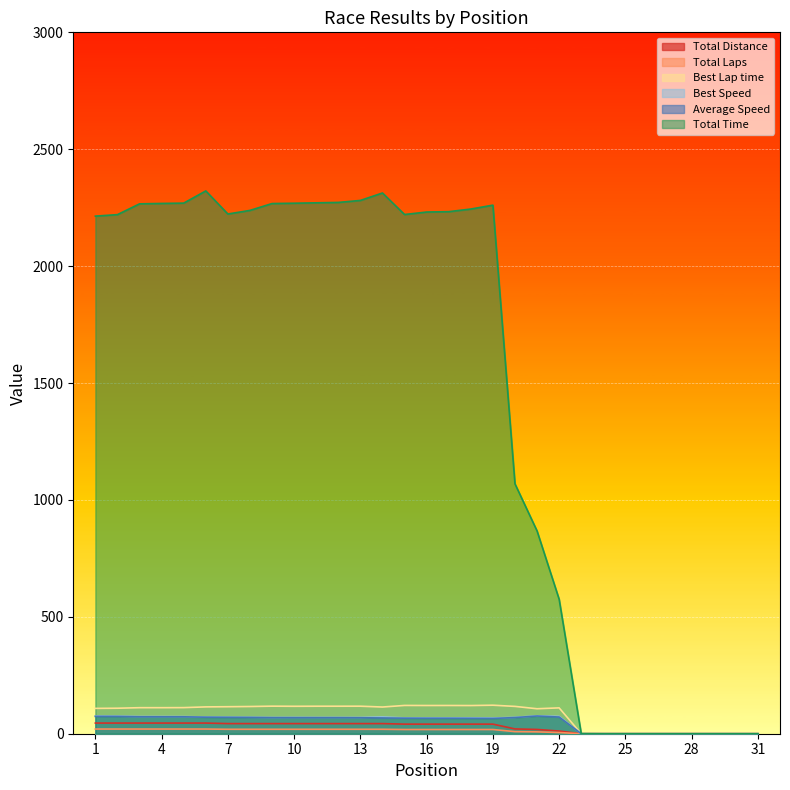

What is the average value of the Total Laps series?

12.4